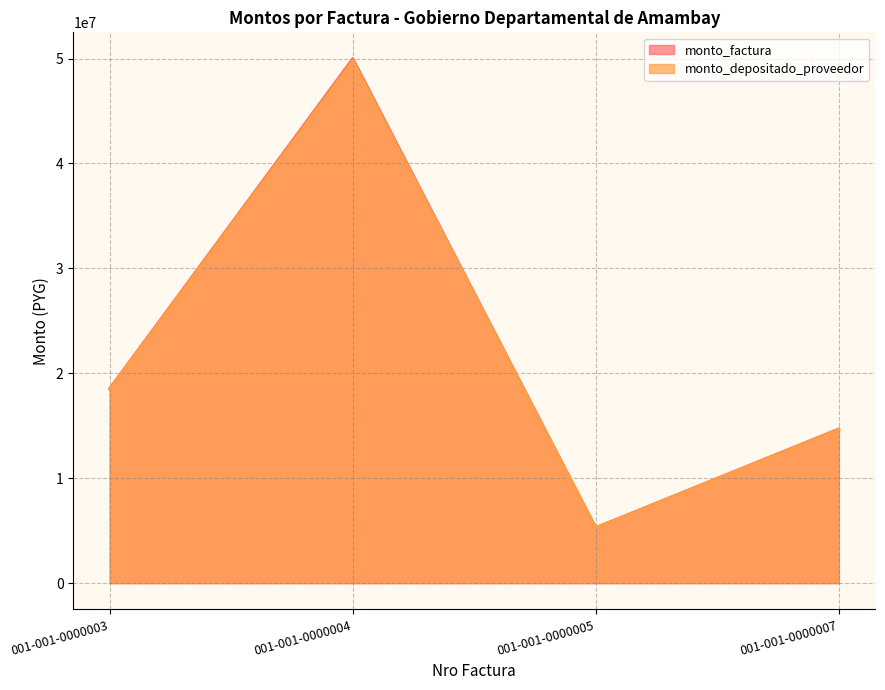

Count the number of data series in this chart.

2